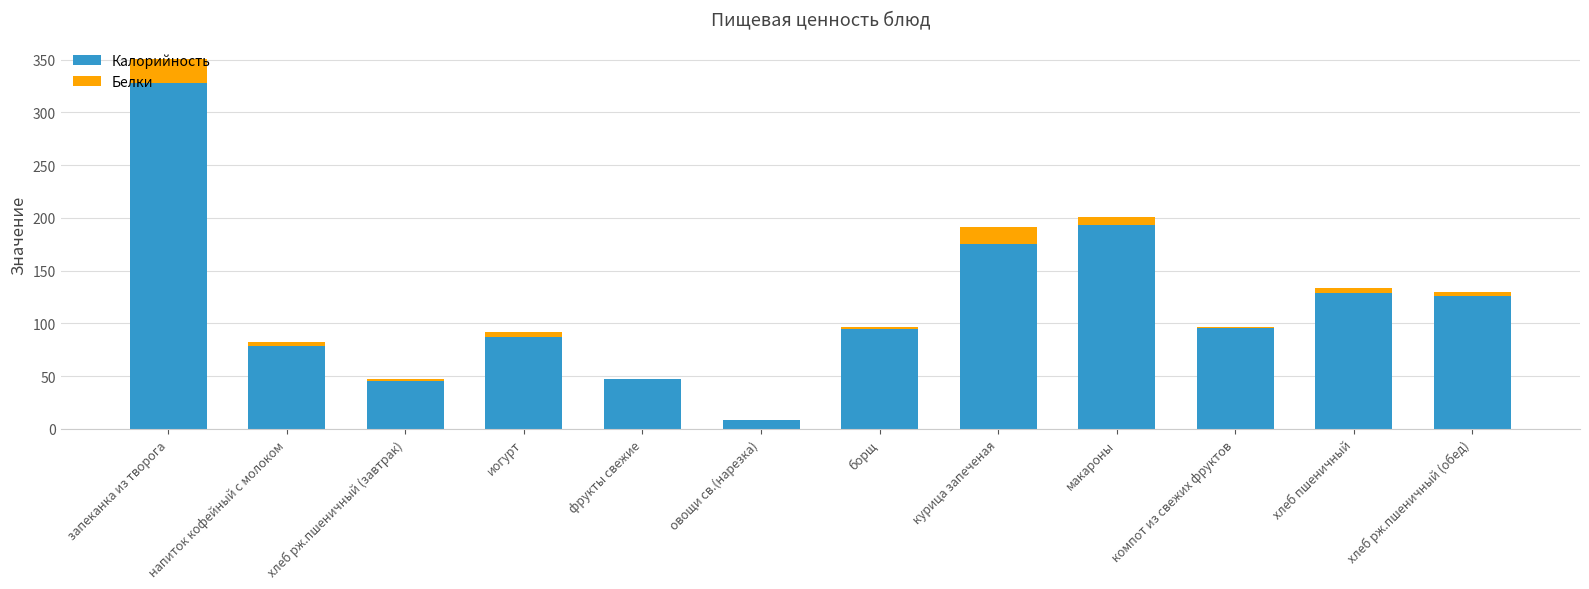

True or false: Калорийность has a value of 8.4 at овощи св.(нарезка).

True